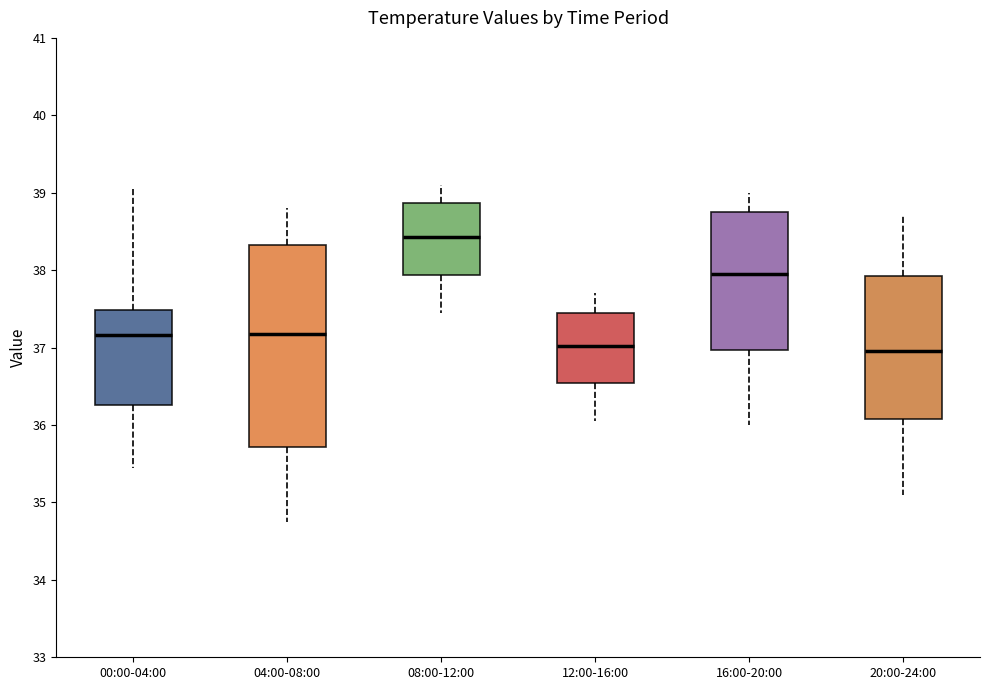

Which box has the highest median line?

08:00-12:00